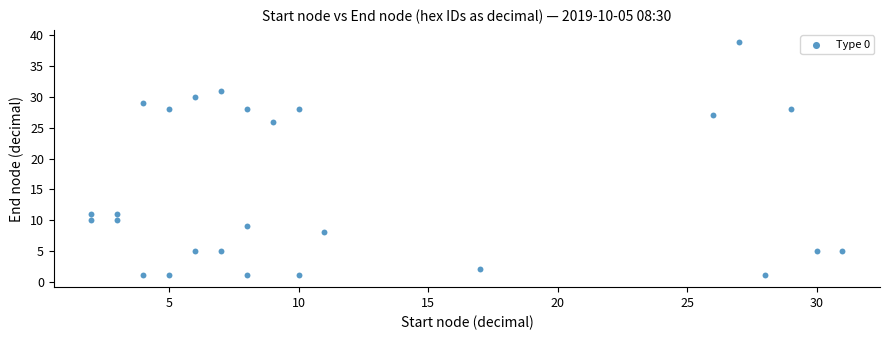

What Y value in the scatter plot is closest to 20?

26